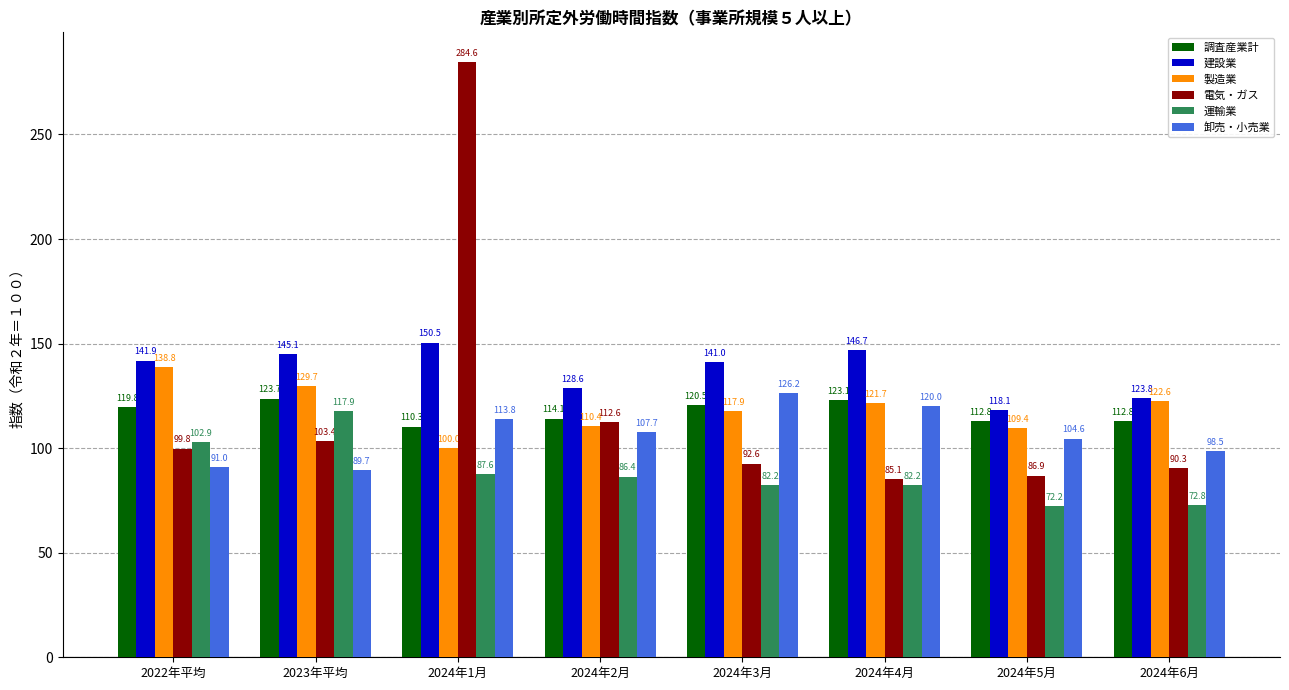

Which series changed the most between 2022年平均 and 2024年2月?

製造業